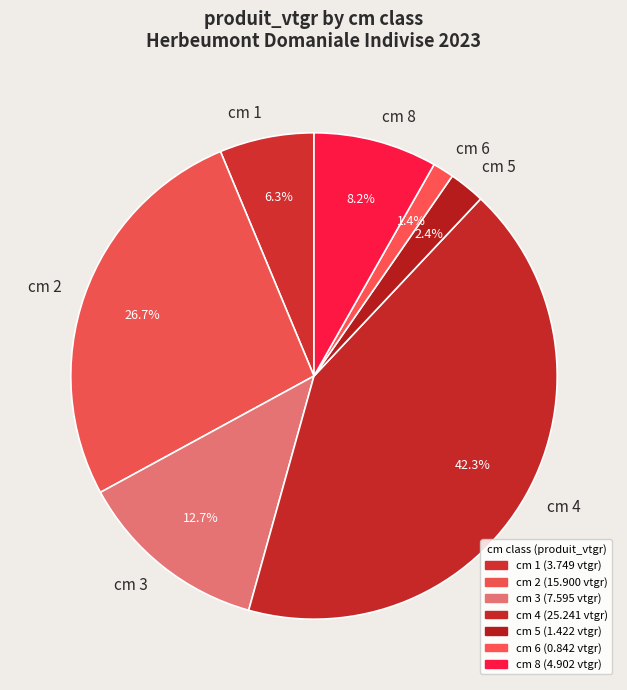

Which slice is the largest?

cm 4